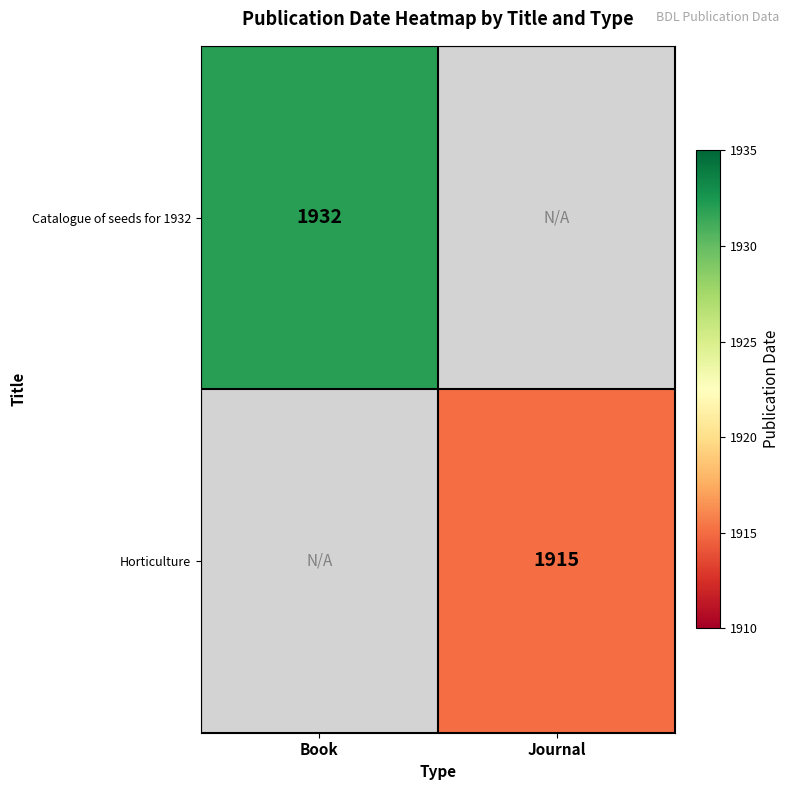

Is the value of Catalogue of seeds for 1932 at Book greater than the value of Horticulture at Journal?

Yes